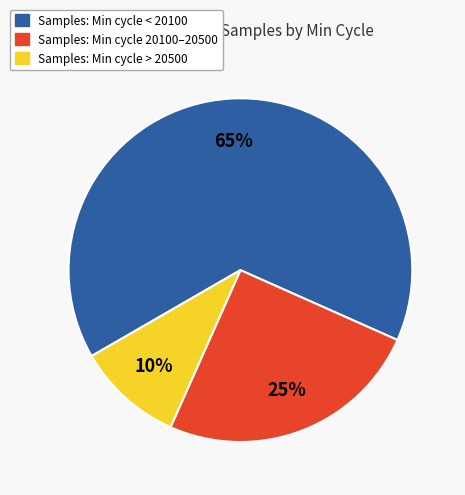

Is it true that Samples: Min cycle 20100–20500 is 25% of the pie?

True